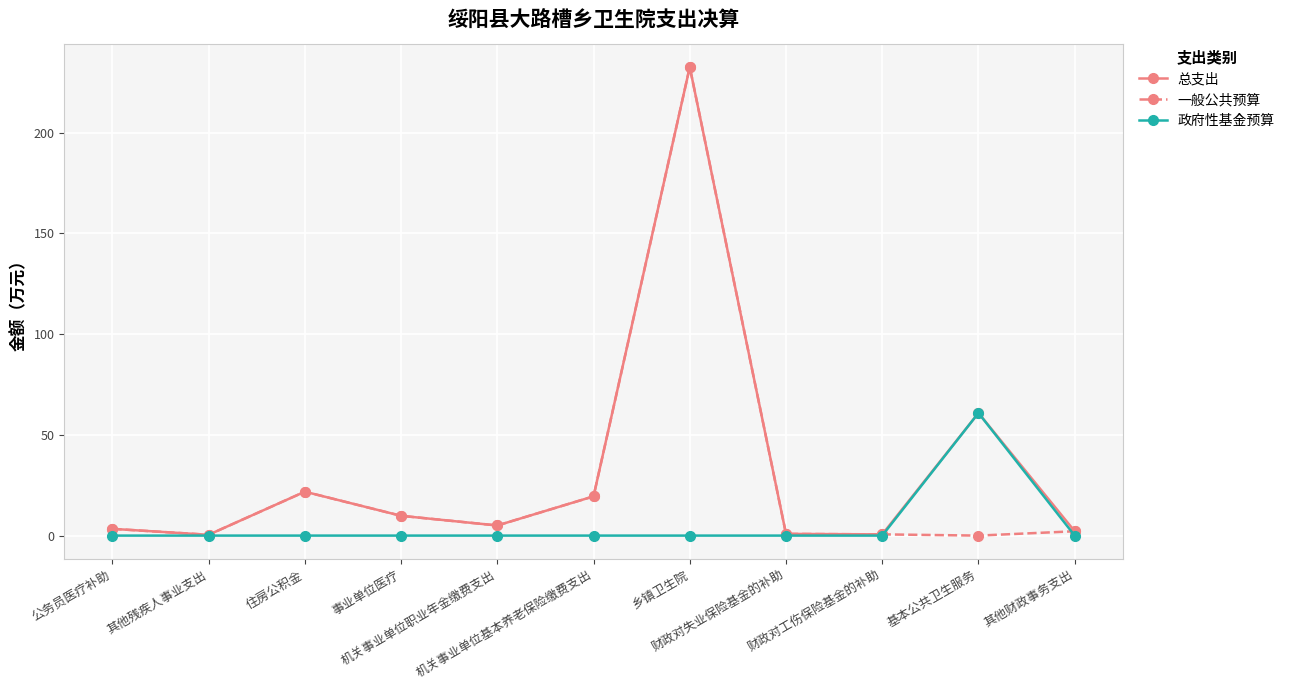

Does the chart display data point markers on the line(s)?

Yes